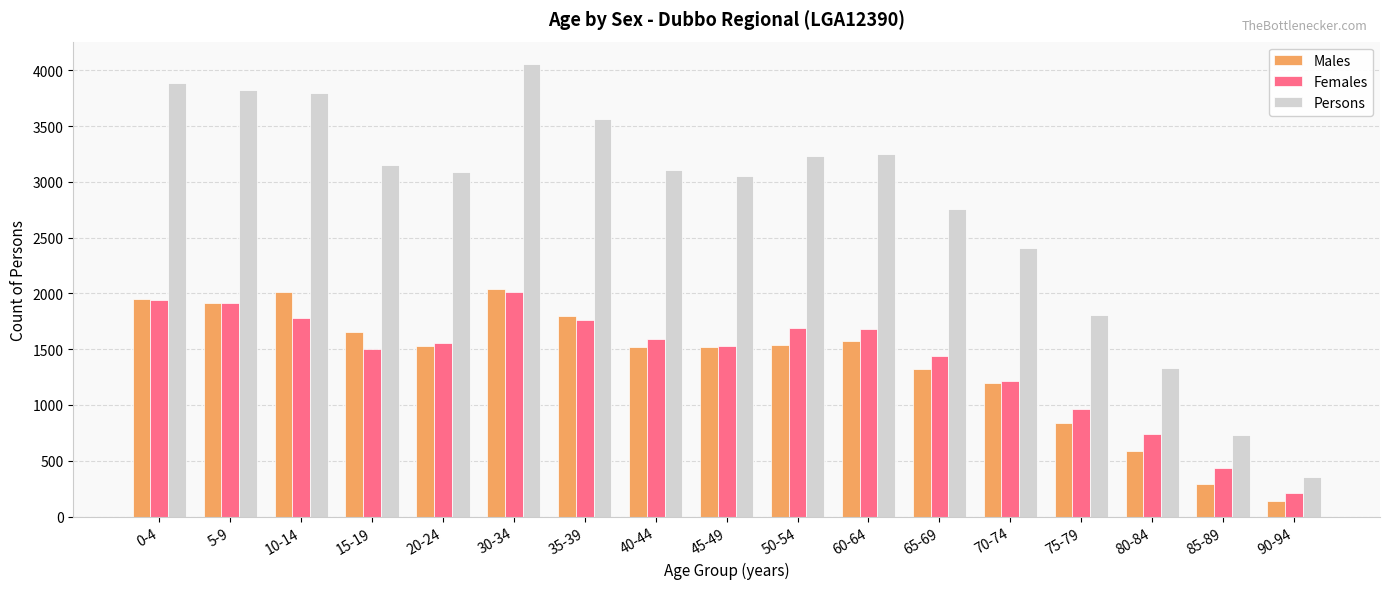

What is the value of the Persons bar at the 5th from the left?

3086